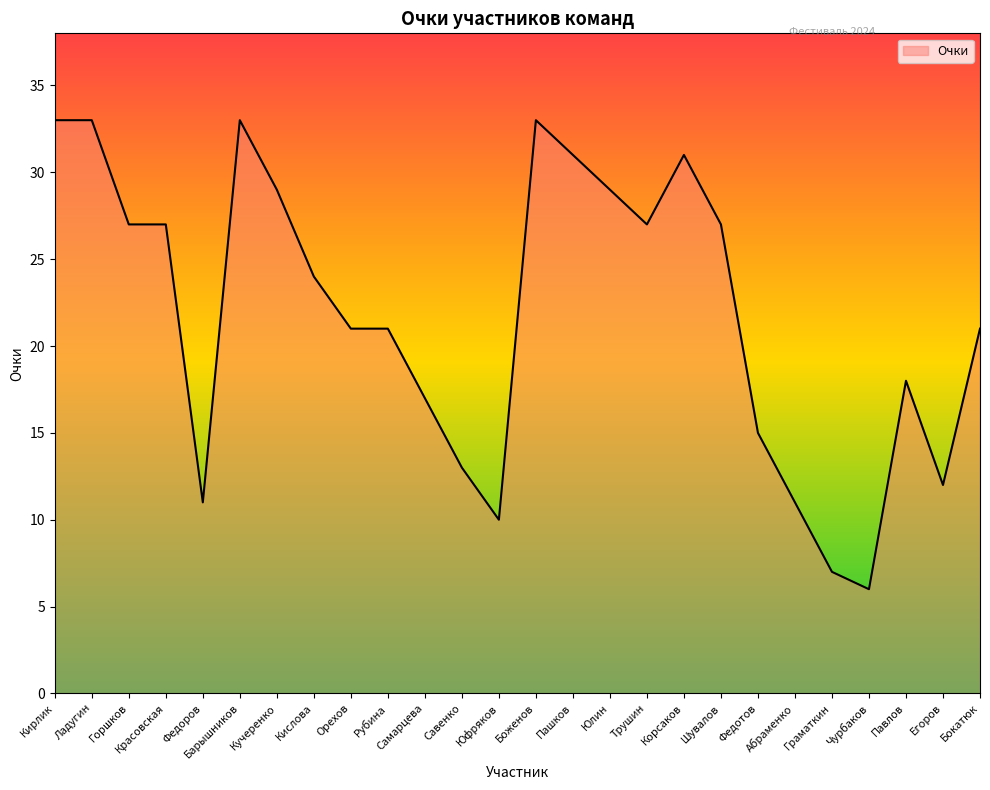

What is the minimum value shown in the chart?

6